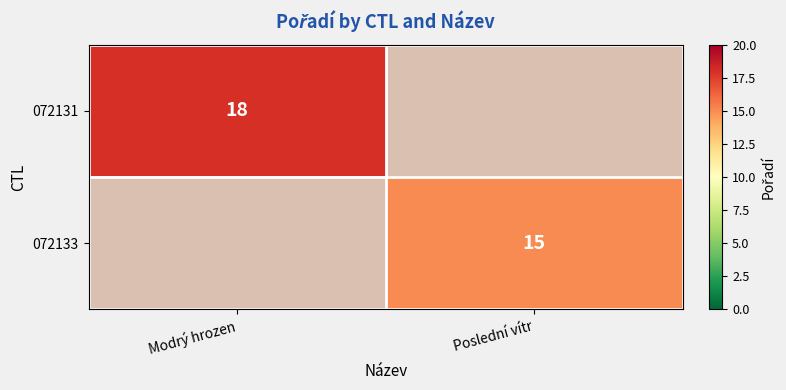

At which category does the chart reach its minimum across all series?

Poslední vítr